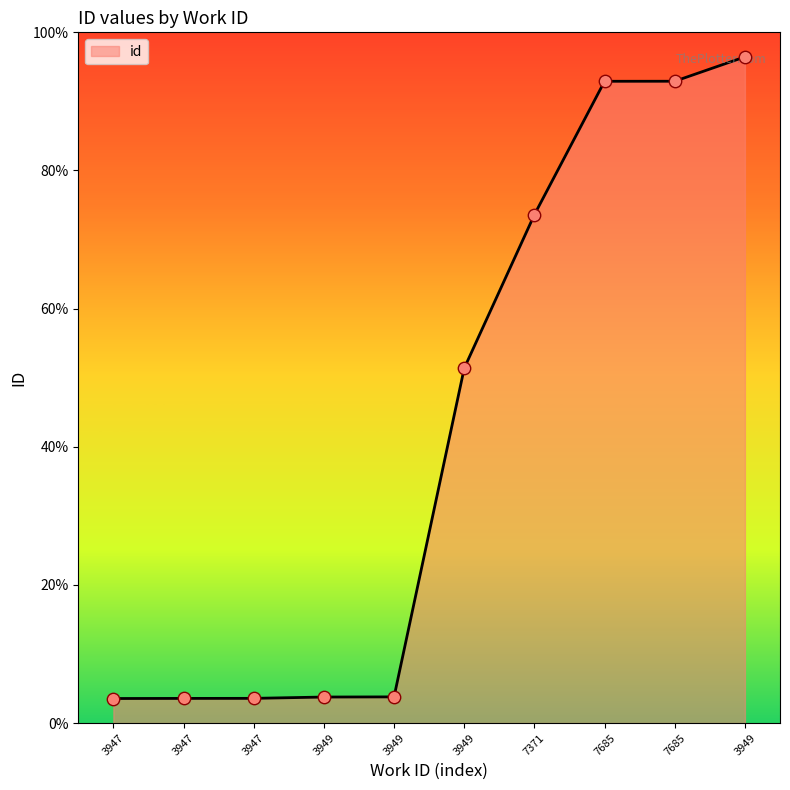

Between 7371 and 3949, which is larger?

7371